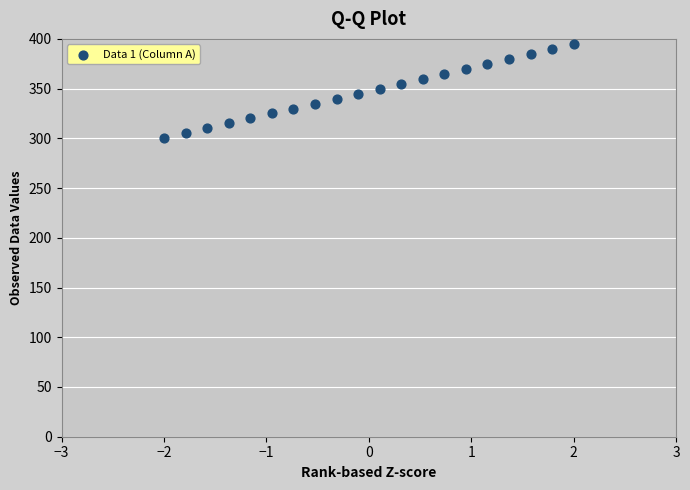

What is the range of Y values (max minus min)?

95